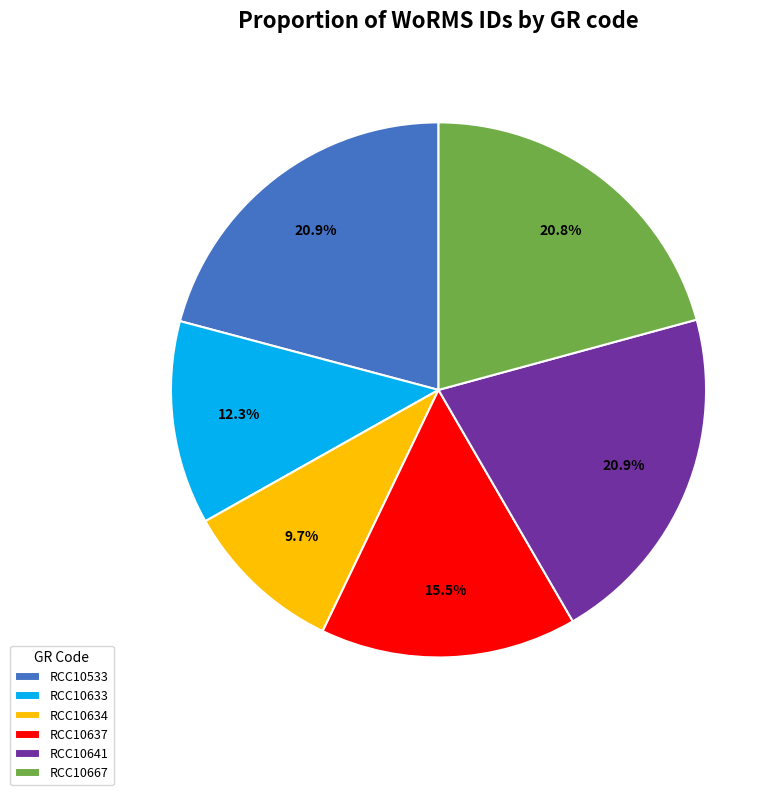

Count the number of slices in the pie.

6